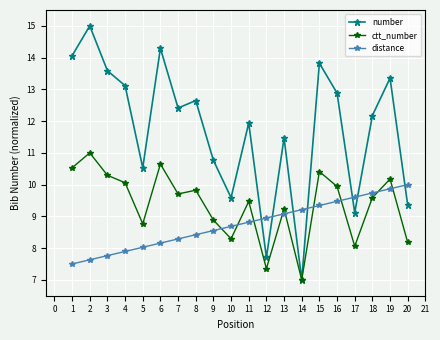

What is the difference between the number values at 15 and 4?

0.7